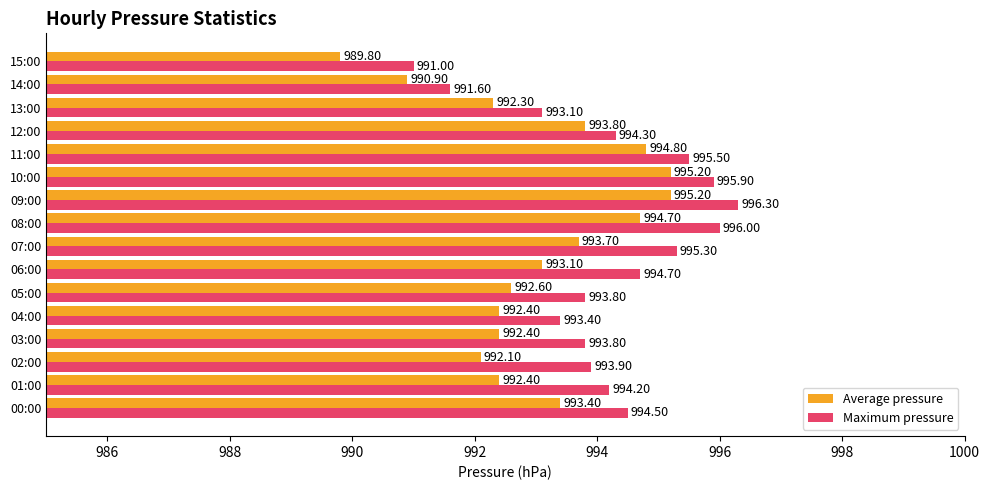

At which category is the sum across all series the highest?

09:00